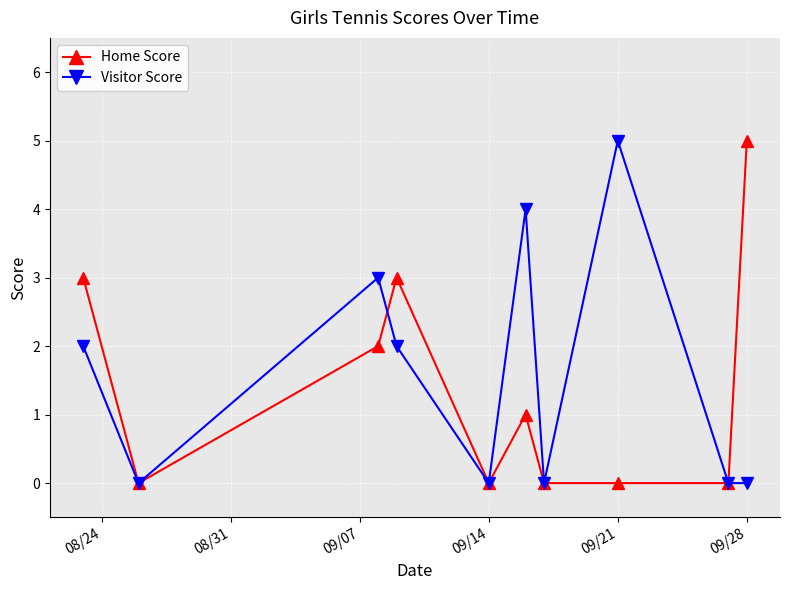

How many Visitor Score values are between 0 and 3?

8